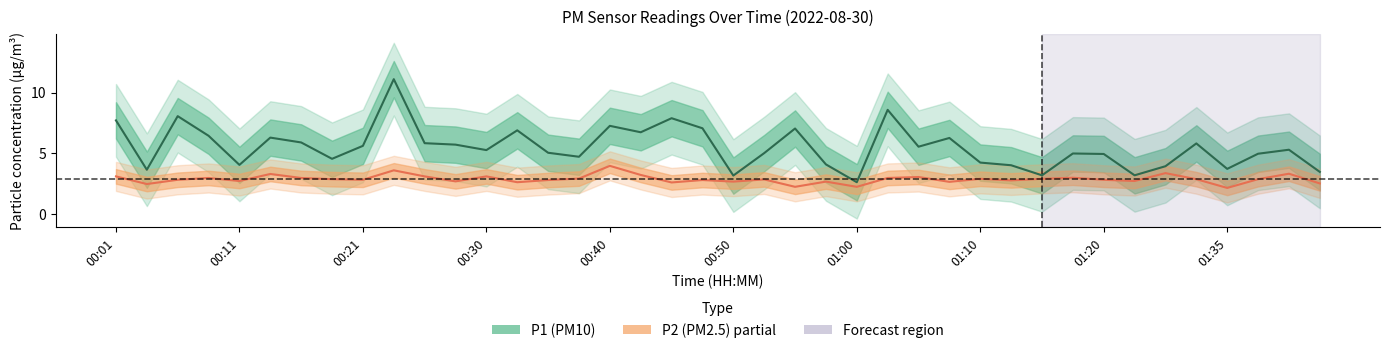

What is the label of the 32nd point from the right?

00:21